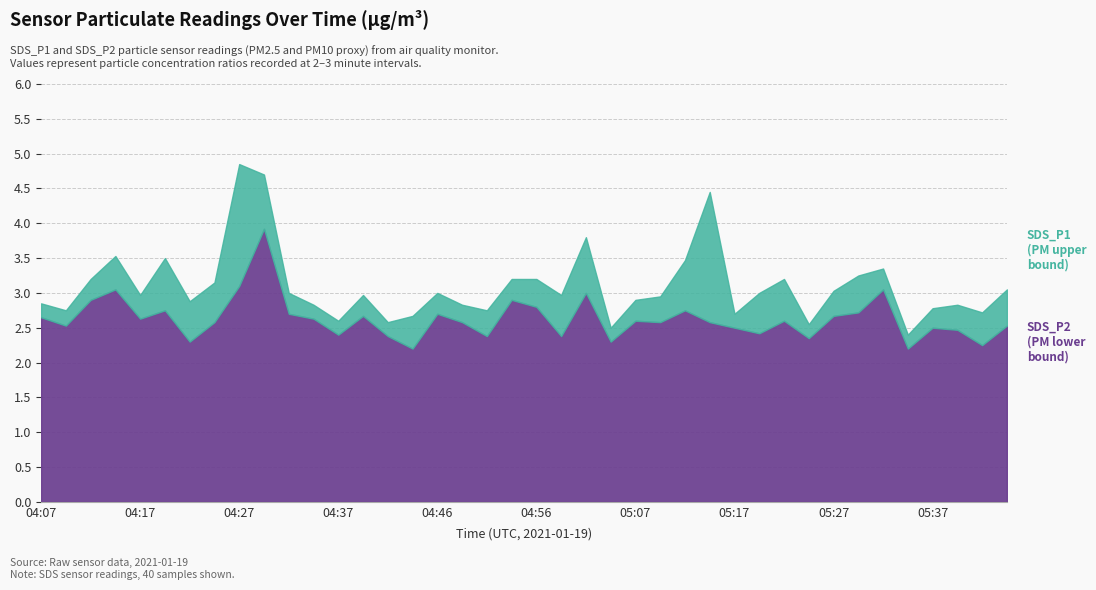

True or false: SDS_P1 and SDS_P2 intersect in this chart.

False